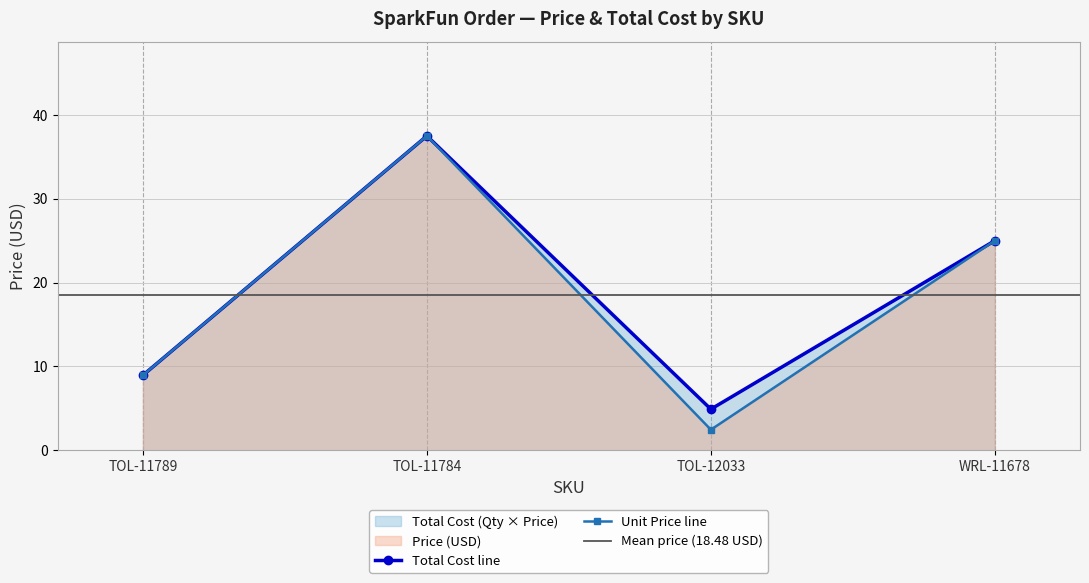

At which label is Total Cost (Qty x Price) closest to 21?

WRL-11678